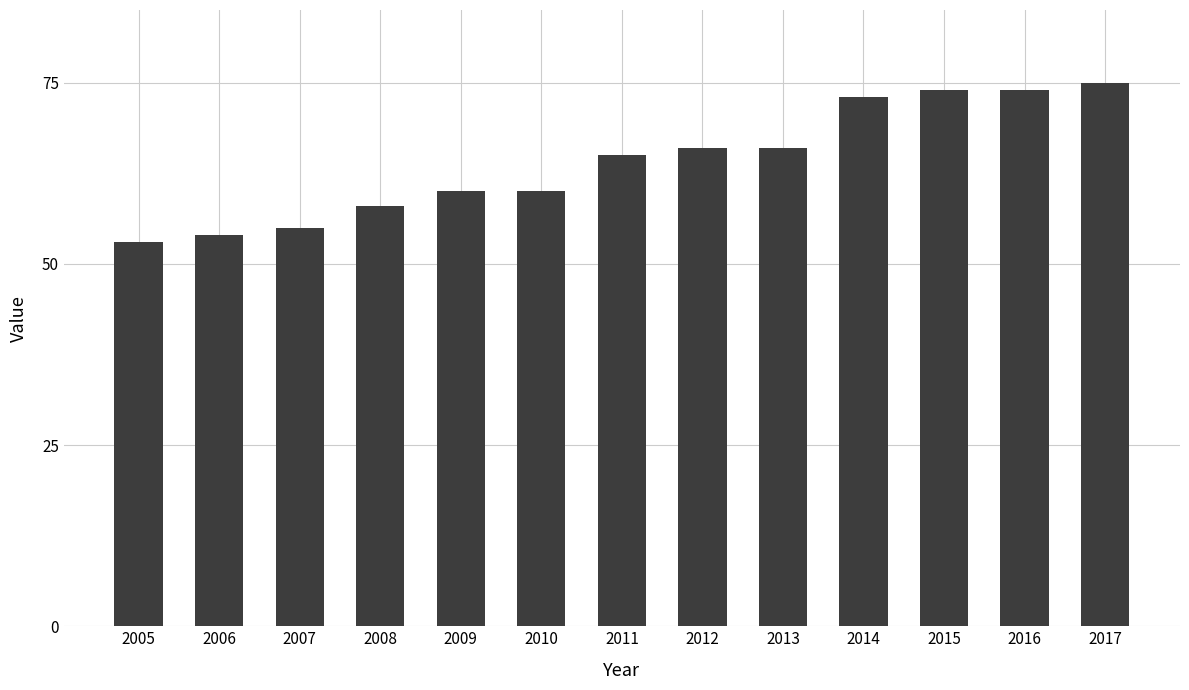

How many values are below 65?

6